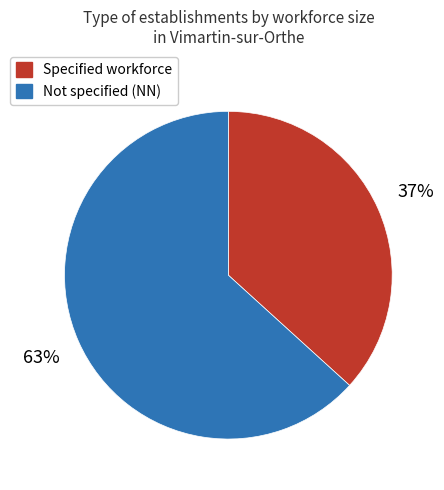

Is the sum of Not specified (NN) and Specified workforce greater than half?

Yes